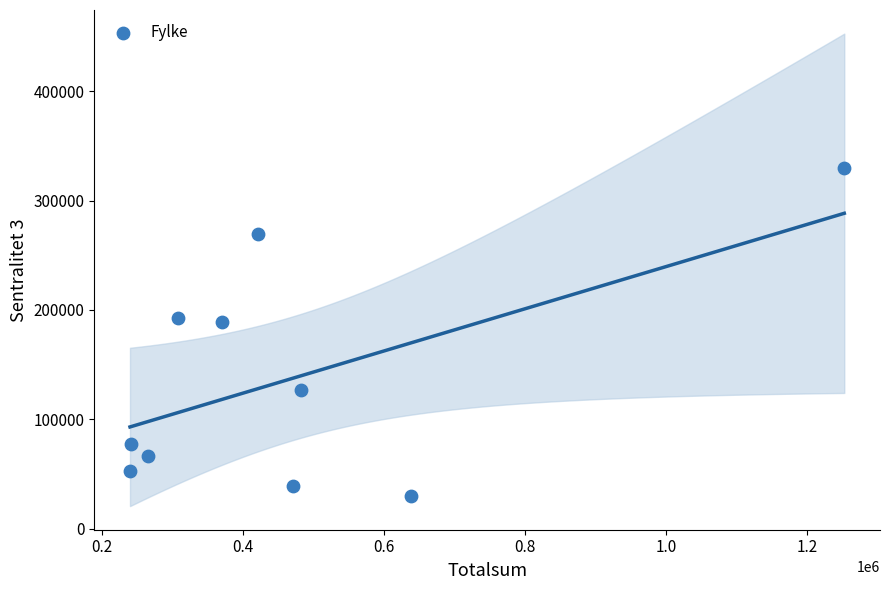

What is the range of X values (max minus min)?

1012039